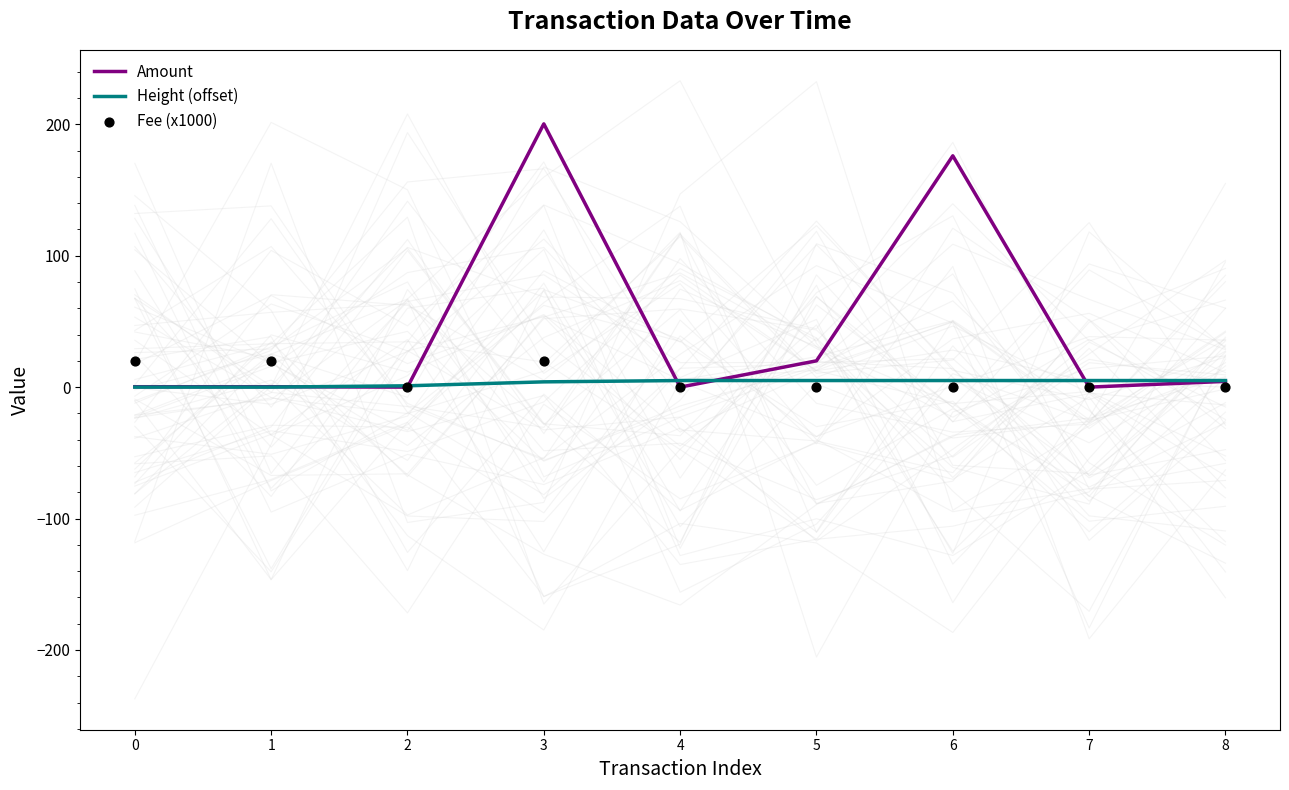

What are all the series names shown in the legend?

Amount, Height (offset), Fee (x1000)